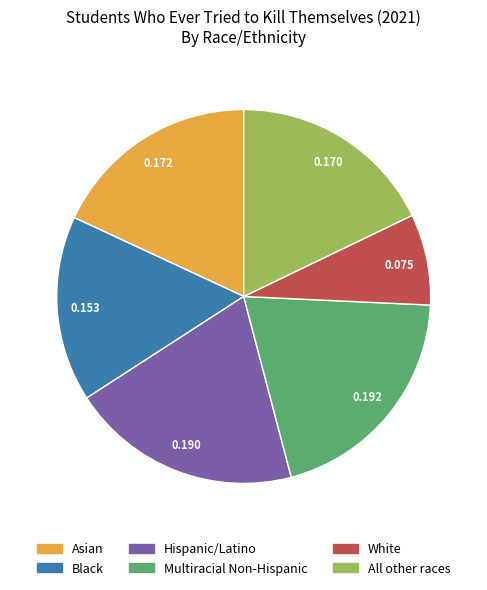

Which slice is the smallest?

White